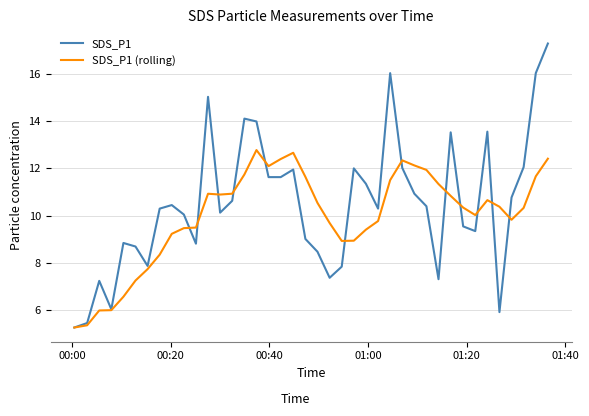

List the series in order of their peak value, lowest first.

SDS_P1 (rolling), SDS_P1